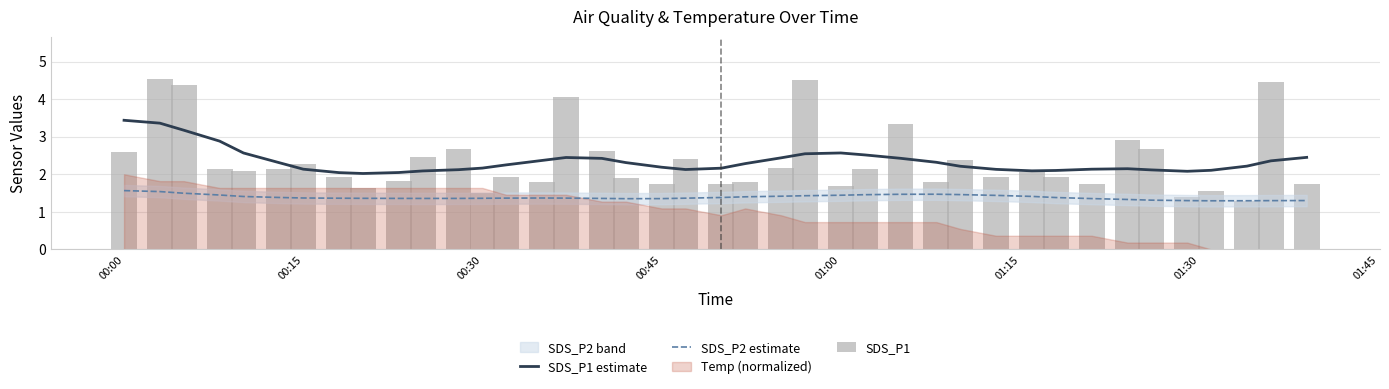

What is the maximum value for SDS_P1 estimate?

3.4